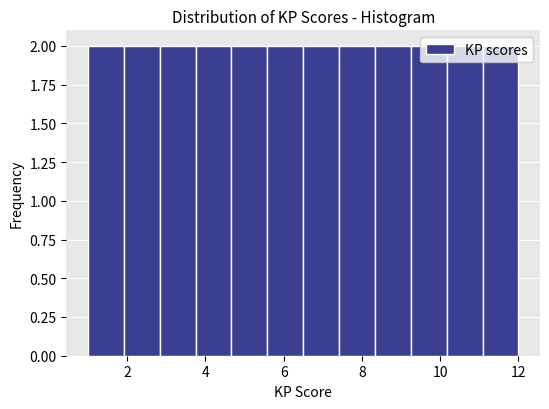

Reading left to right, transcribe this chart: for each bar, give the range it covers on the x-axis and its height. Neither the bar edges nor the heights are printed on the chart, so give them approximately, as read against the axes.

1.0 to 2.0: 2
2.0 to 2.8: 2
2.8 to 3.8: 2
3.8 to 4.6: 2
4.6 to 5.6: 2
5.6 to 6.6: 2
6.6 to 7.4: 2
7.4 to 8.4: 2
8.4 to 9.2: 2
9.2 to 10.2: 2
10.2 to 11.0: 2
11.0 to 12.0: 2